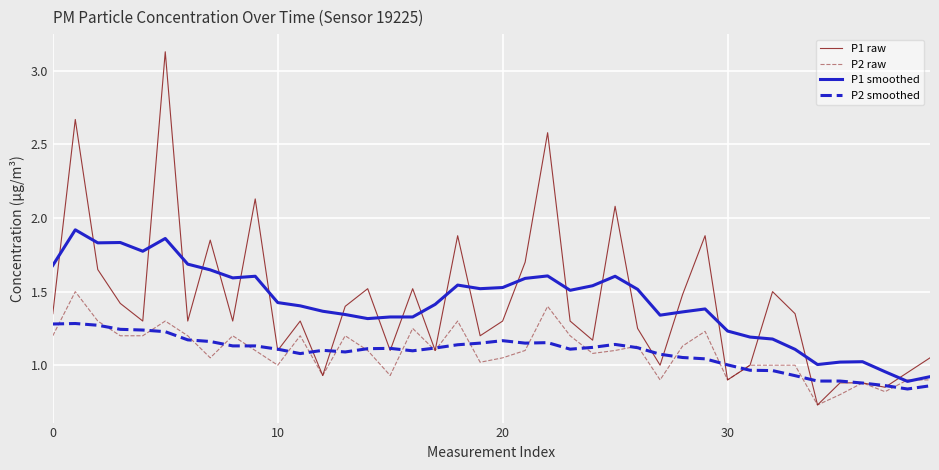

True or false: P1 smoothed and P2 smoothed cross at least once.

False